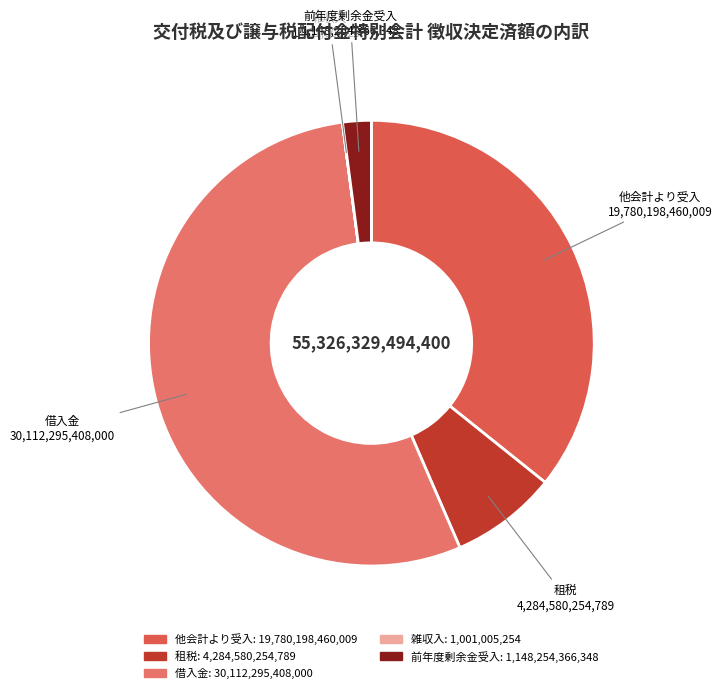

Which slice represents more than half of the pie?

借入金